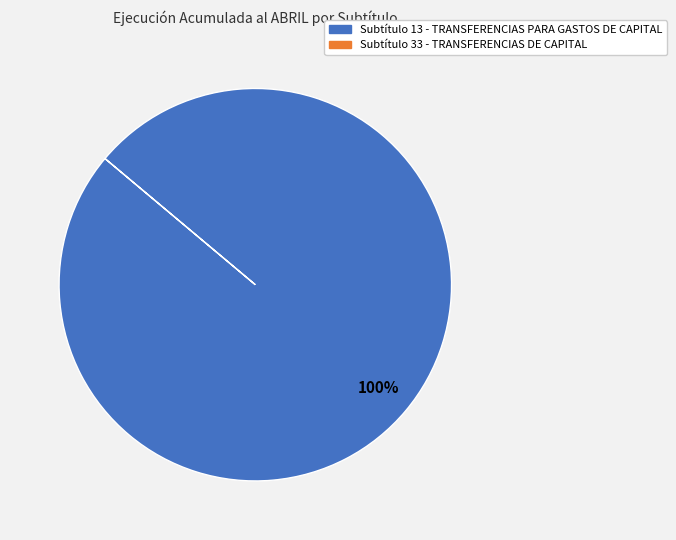

Is there any slice that represents more than half of the pie?

Yes